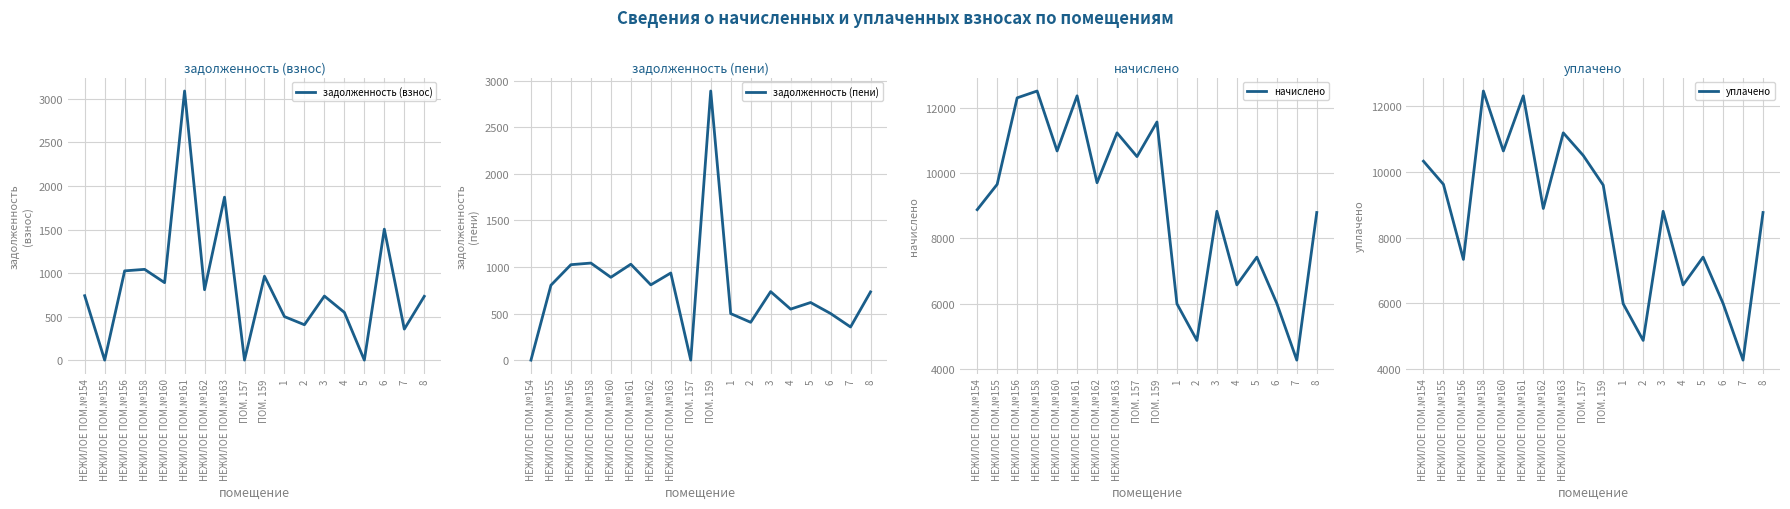

How many series are shown in this chart?

4